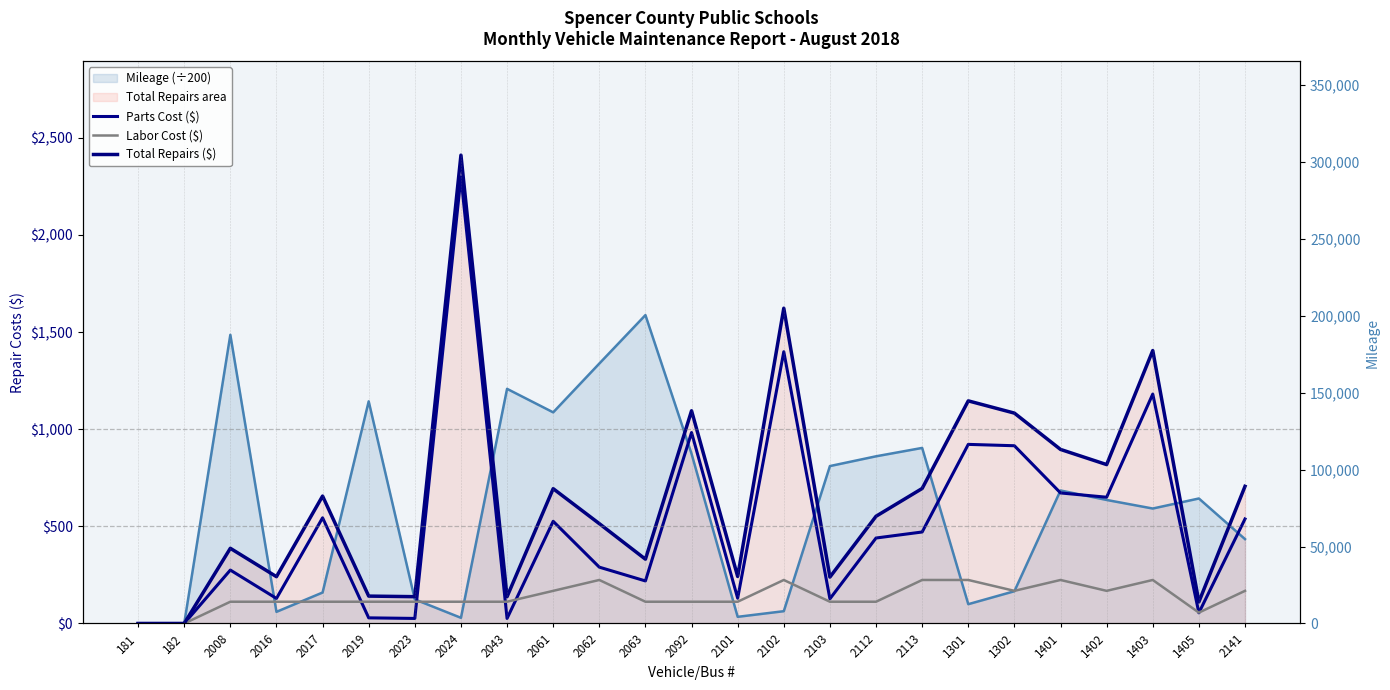

Does the chart display data point markers on the line(s)?

No